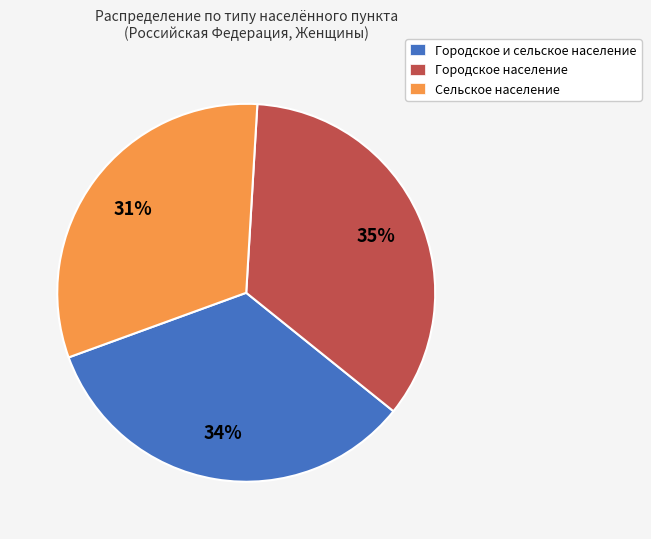

What percentage is the Сельское население slice, to the nearest percent?

31%